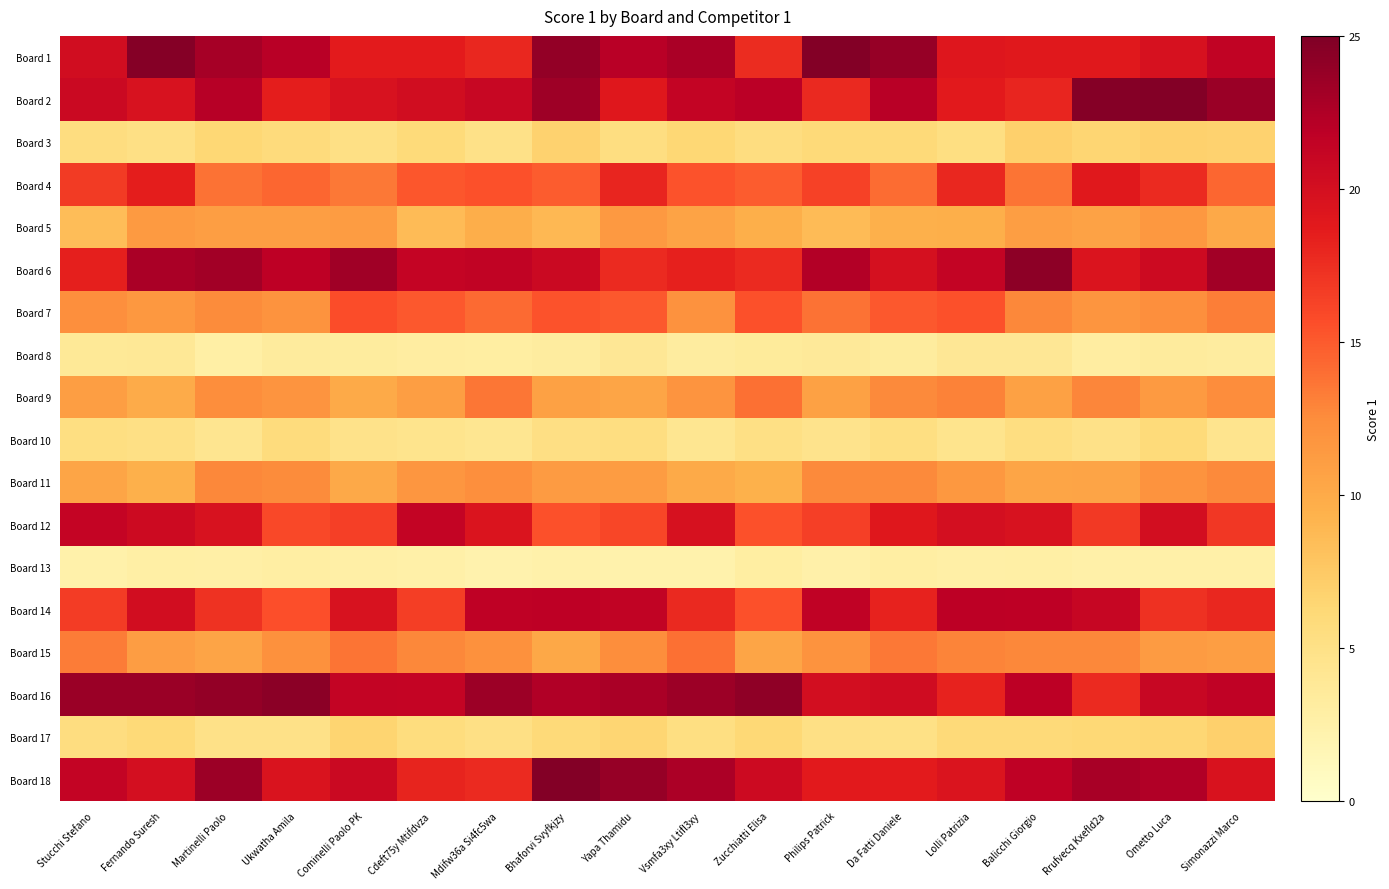

Reading right to left, extract all data points from this chart.

Board 1: Simonazzi Marco=21.4	Ometto Luca=19.8	Rrufvecq Kxefld2a=18.9	Balicchi Giorgio=18.9	Lolli Patrizia=19.1	Da Fatti Daniele=23.7	Philips Patrick=24.8	Zucchiatti Elisa=17.7	Vsmfa3xy Ltifl3xy=22.8	Yapa Thamidu=22.0	Bhaforvi Svyfkjzy=24.0	Mdifw36a Si4fc5wa=17.9	Cdeft75y Mtifdvza=18.7	Cominelli Paolo PK=18.7	Ukwatha Amila=22.0	Martinelli Paolo=23.0	Fernando Suresh=24.6	Stucchi Stefano=20.3
Board 2: Simonazzi Marco=23.6	Ometto Luca=24.7	Rrufvecq Kxefld2a=24.6	Balicchi Giorgio=18.0	Lolli Patrizia=18.8	Da Fatti Daniele=22.1	Philips Patrick=17.8	Zucchiatti Elisa=21.9	Vsmfa3xy Ltifl3xy=21.4	Yapa Thamidu=19.0	Bhaforvi Svyfkjzy=23.4	Mdifw36a Si4fc5wa=20.9	Cdeft75y Mtifdvza=20.2	Cominelli Paolo PK=19.7	Ukwatha Amila=18.5	Martinelli Paolo=22.1	Fernando Suresh=19.7	Stucchi Stefano=20.7
Board 3: Simonazzi Marco=6.8	Ometto Luca=6.9	Rrufvecq Kxefld2a=6.5	Balicchi Giorgio=6.9	Lolli Patrizia=5.3	Da Fatti Daniele=6.0	Philips Patrick=6.0	Zucchiatti Elisa=5.6	Vsmfa3xy Ltifl3xy=6.3	Yapa Thamidu=5.4	Bhaforvi Svyfkjzy=6.8	Mdifw36a Si4fc5wa=5.0	Cdeft75y Mtifdvza=5.9	Cominelli Paolo PK=5.2	Ukwatha Amila=5.8	Martinelli Paolo=6.3	Fernando Suresh=5.1	Stucchi Stefano=5.5
Board 4: Simonazzi Marco=14.4	Ometto Luca=17.7	Rrufvecq Kxefld2a=18.9	Balicchi Giorgio=13.7	Lolli Patrizia=17.9	Da Fatti Daniele=14.1	Philips Patrick=16.4	Zucchiatti Elisa=14.9	Vsmfa3xy Ltifl3xy=15.3	Yapa Thamidu=18.0	Bhaforvi Svyfkjzy=14.8	Mdifw36a Si4fc5wa=15.5	Cdeft75y Mtifdvza=15.2	Cominelli Paolo PK=13.6	Ukwatha Amila=14.4	Martinelli Paolo=13.8	Fernando Suresh=18.6	Stucchi Stefano=16.7
Board 5: Simonazzi Marco=10.1	Ometto Luca=11.6	Rrufvecq Kxefld2a=10.7	Balicchi Giorgio=11.0	Lolli Patrizia=9.6	Da Fatti Daniele=9.5	Philips Patrick=8.6	Zucchiatti Elisa=9.6	Vsmfa3xy Ltifl3xy=10.6	Yapa Thamidu=11.5	Bhaforvi Svyfkjzy=8.8	Mdifw36a Si4fc5wa=9.7	Cdeft75y Mtifdvza=8.7	Cominelli Paolo PK=11.2	Ukwatha Amila=11.0	Martinelli Paolo=10.9	Fernando Suresh=11.3	Stucchi Stefano=8.4
Board 6: Simonazzi Marco=23.2	Ometto Luca=20.6	Rrufvecq Kxefld2a=19.4	Balicchi Giorgio=24.3	Lolli Patrizia=21.3	Da Fatti Daniele=19.9	Philips Patrick=22.3	Zucchiatti Elisa=17.7	Vsmfa3xy Ltifl3xy=18.3	Yapa Thamidu=17.7	Bhaforvi Svyfkjzy=20.7	Mdifw36a Si4fc5wa=21.4	Cdeft75y Mtifdvza=21.2	Cominelli Paolo PK=23.3	Ukwatha Amila=21.7	Martinelli Paolo=23.2	Fernando Suresh=22.8	Stucchi Stefano=18.4
Board 7: Simonazzi Marco=13.3	Ometto Luca=12.3	Rrufvecq Kxefld2a=11.7	Balicchi Giorgio=12.7	Lolli Patrizia=15.5	Da Fatti Daniele=15.1	Philips Patrick=13.8	Zucchiatti Elisa=15.5	Vsmfa3xy Ltifl3xy=12.1	Yapa Thamidu=15.1	Bhaforvi Svyfkjzy=15.4	Mdifw36a Si4fc5wa=14.2	Cdeft75y Mtifdvza=15.1	Cominelli Paolo PK=15.7	Ukwatha Amila=12.0	Martinelli Paolo=12.6	Fernando Suresh=11.6	Stucchi Stefano=12.3
Board 8: Simonazzi Marco=3.2	Ometto Luca=3.4	Rrufvecq Kxefld2a=3.1	Balicchi Giorgio=4.0	Lolli Patrizia=4.0	Da Fatti Daniele=3.2	Philips Patrick=3.6	Zucchiatti Elisa=3.4	Vsmfa3xy Ltifl3xy=3.2	Yapa Thamidu=3.9	Bhaforvi Svyfkjzy=3.2	Mdifw36a Si4fc5wa=2.9	Cdeft75y Mtifdvza=3.1	Cominelli Paolo PK=3.3	Ukwatha Amila=3.4	Martinelli Paolo=2.8	Fernando Suresh=3.8	Stucchi Stefano=3.8
Board 9: Simonazzi Marco=12.5	Ometto Luca=11.3	Rrufvecq Kxefld2a=12.9	Balicchi Giorgio=10.8	Lolli Patrizia=13.0	Da Fatti Daniele=12.6	Philips Patrick=10.8	Zucchiatti Elisa=13.9	Vsmfa3xy Ltifl3xy=11.9	Yapa Thamidu=10.4	Bhaforvi Svyfkjzy=10.8	Mdifw36a Si4fc5wa=13.6	Cdeft75y Mtifdvza=11.0	Cominelli Paolo PK=10.0	Ukwatha Amila=11.9	Martinelli Paolo=12.4	Fernando Suresh=10.0	Stucchi Stefano=11.0
Board 10: Simonazzi Marco=4.4	Ometto Luca=5.9	Rrufvecq Kxefld2a=4.9	Balicchi Giorgio=5.4	Lolli Patrizia=4.5	Da Fatti Daniele=5.4	Philips Patrick=4.6	Zucchiatti Elisa=5.1	Vsmfa3xy Ltifl3xy=4.2	Yapa Thamidu=5.4	Bhaforvi Svyfkjzy=5.3	Mdifw36a Si4fc5wa=4.3	Cdeft75y Mtifdvza=4.5	Cominelli Paolo PK=4.8	Ukwatha Amila=5.7	Martinelli Paolo=4.4	Fernando Suresh=5.2	Stucchi Stefano=5.3
Board 11: Simonazzi Marco=12.6	Ometto Luca=11.9	Rrufvecq Kxefld2a=10.5	Balicchi Giorgio=10.4	Lolli Patrizia=11.6	Da Fatti Daniele=12.6	Philips Patrick=12.6	Zucchiatti Elisa=9.5	Vsmfa3xy Ltifl3xy=10.0	Yapa Thamidu=11.2	Bhaforvi Svyfkjzy=11.3	Mdifw36a Si4fc5wa=12.3	Cdeft75y Mtifdvza=11.7	Cominelli Paolo PK=10.1	Ukwatha Amila=12.5	Martinelli Paolo=12.7	Fernando Suresh=9.5	Stucchi Stefano=10.4
Board 12: Simonazzi Marco=17.0	Ometto Luca=20.1	Rrufvecq Kxefld2a=16.9	Balicchi Giorgio=19.7	Lolli Patrizia=20.0	Da Fatti Daniele=19.0	Philips Patrick=16.5	Zucchiatti Elisa=15.4	Vsmfa3xy Ltifl3xy=19.8	Yapa Thamidu=16.1	Bhaforvi Svyfkjzy=15.5	Mdifw36a Si4fc5wa=19.4	Cdeft75y Mtifdvza=21.3	Cominelli Paolo PK=16.5	Ukwatha Amila=16.0	Martinelli Paolo=19.6	Fernando Suresh=20.5	Stucchi Stefano=21.3
Board 13: Simonazzi Marco=2.5	Ometto Luca=2.6	Rrufvecq Kxefld2a=2.6	Balicchi Giorgio=2.8	Lolli Patrizia=2.7	Da Fatti Daniele=2.9	Philips Patrick=2.5	Zucchiatti Elisa=3.0	Vsmfa3xy Ltifl3xy=2.3	Yapa Thamidu=2.3	Bhaforvi Svyfkjzy=2.4	Mdifw36a Si4fc5wa=2.2	Cdeft75y Mtifdvza=2.6	Cominelli Paolo PK=2.7	Ukwatha Amila=2.9	Martinelli Paolo=2.7	Fernando Suresh=2.8	Stucchi Stefano=2.4
Board 14: Simonazzi Marco=17.9	Ometto Luca=17.3	Rrufvecq Kxefld2a=21.0	Balicchi Giorgio=21.8	Lolli Patrizia=21.8	Da Fatti Daniele=18.2	Philips Patrick=21.5	Zucchiatti Elisa=15.5	Vsmfa3xy Ltifl3xy=17.8	Yapa Thamidu=21.4	Bhaforvi Svyfkjzy=21.7	Mdifw36a Si4fc5wa=21.6	Cdeft75y Mtifdvza=16.6	Cominelli Paolo PK=19.7	Ukwatha Amila=15.6	Martinelli Paolo=17.3	Fernando Suresh=20.2	Stucchi Stefano=16.7
Board 15: Simonazzi Marco=11.0	Ometto Luca=11.3	Rrufvecq Kxefld2a=12.8	Balicchi Giorgio=12.7	Lolli Patrizia=12.9	Da Fatti Daniele=13.5	Philips Patrick=12.0	Zucchiatti Elisa=10.4	Vsmfa3xy Ltifl3xy=14.0	Yapa Thamidu=12.4	Bhaforvi Svyfkjzy=10.2	Mdifw36a Si4fc5wa=12.2	Cdeft75y Mtifdvza=12.7	Cominelli Paolo PK=13.7	Ukwatha Amila=12.1	Martinelli Paolo=10.5	Fernando Suresh=11.1	Stucchi Stefano=13.4
Board 16: Simonazzi Marco=21.6	Ometto Luca=21.0	Rrufvecq Kxefld2a=17.8	Balicchi Giorgio=21.8	Lolli Patrizia=18.2	Da Fatti Daniele=20.3	Philips Patrick=20.0	Zucchiatti Elisa=24.2	Vsmfa3xy Ltifl3xy=23.5	Yapa Thamidu=22.8	Bhaforvi Svyfkjzy=22.4	Mdifw36a Si4fc5wa=23.5	Cdeft75y Mtifdvza=21.3	Cominelli Paolo PK=21.3	Ukwatha Amila=24.3	Martinelli Paolo=24.0	Fernando Suresh=23.6	Stucchi Stefano=23.6
Board 17: Simonazzi Marco=6.9	Ometto Luca=6.4	Rrufvecq Kxefld2a=6.2	Balicchi Giorgio=6.0	Lolli Patrizia=6.0	Da Fatti Daniele=5.0	Philips Patrick=5.1	Zucchiatti Elisa=6.2	Vsmfa3xy Ltifl3xy=5.4	Yapa Thamidu=6.5	Bhaforvi Svyfkjzy=6.0	Mdifw36a Si4fc5wa=5.2	Cdeft75y Mtifdvza=5.7	Cominelli Paolo PK=6.6	Ukwatha Amila=5.0	Martinelli Paolo=5.0	Fernando Suresh=6.1	Stucchi Stefano=5.5
Board 18: Simonazzi Marco=19.6	Ometto Luca=22.5	Rrufvecq Kxefld2a=22.9	Balicchi Giorgio=21.6	Lolli Patrizia=19.4	Da Fatti Daniele=18.7	Philips Patrick=18.8	Zucchiatti Elisa=20.6	Vsmfa3xy Ltifl3xy=22.7	Yapa Thamidu=23.8	Bhaforvi Svyfkjzy=24.7	Mdifw36a Si4fc5wa=17.7	Cdeft75y Mtifdvza=18.1	Cominelli Paolo PK=20.8	Ukwatha Amila=19.5	Martinelli Paolo=23.5	Fernando Suresh=19.9	Stucchi Stefano=21.4